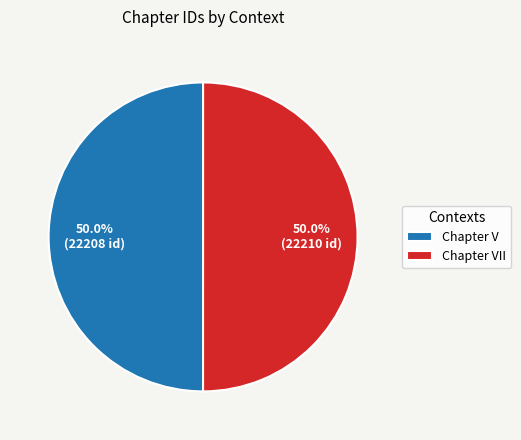

How much of the chart is everything except Chapter V?

50.0%